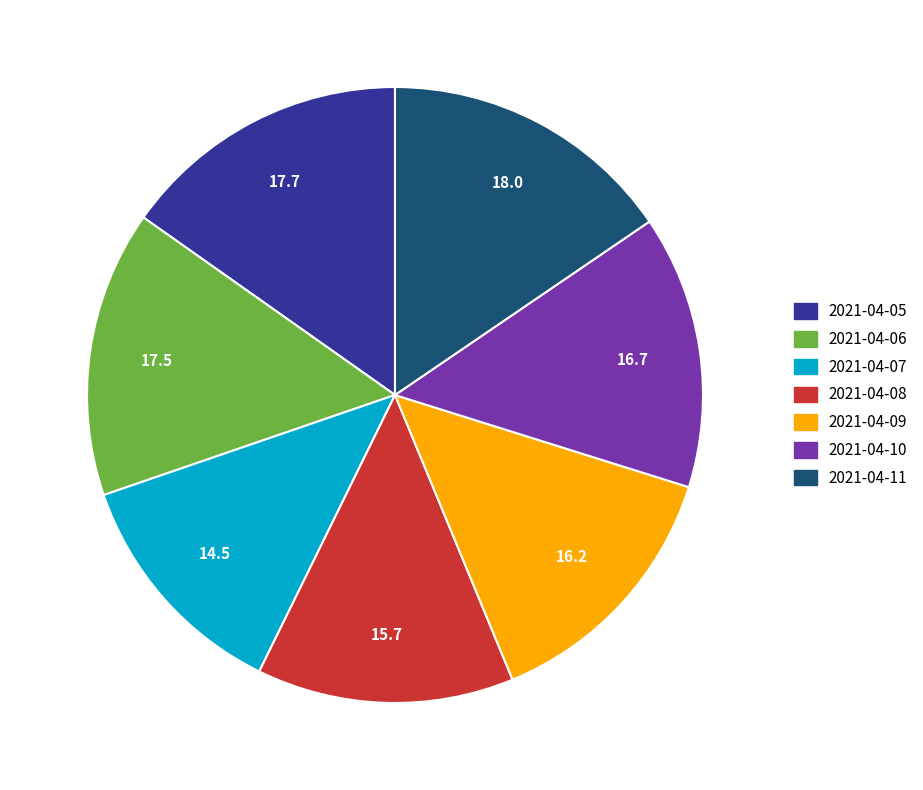

Which has a higher value, 2021-04-08 or 2021-04-06?

2021-04-06